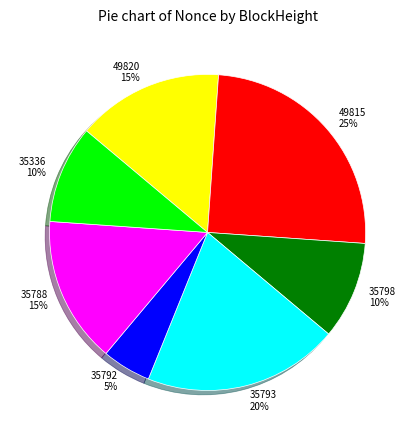

Is it true that 49815 is 25% of the pie?

True